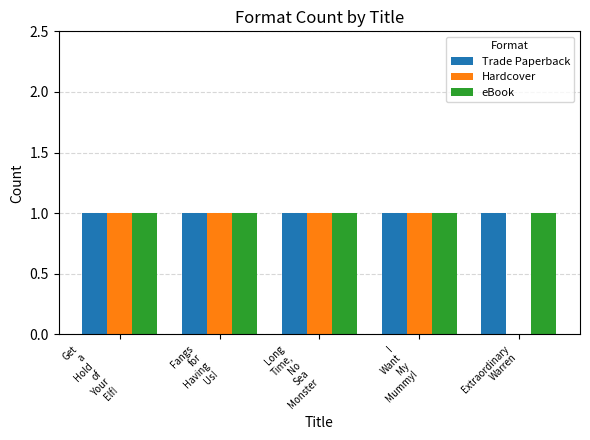

Are the bars grouped side by side (vs. stacked)?

Yes